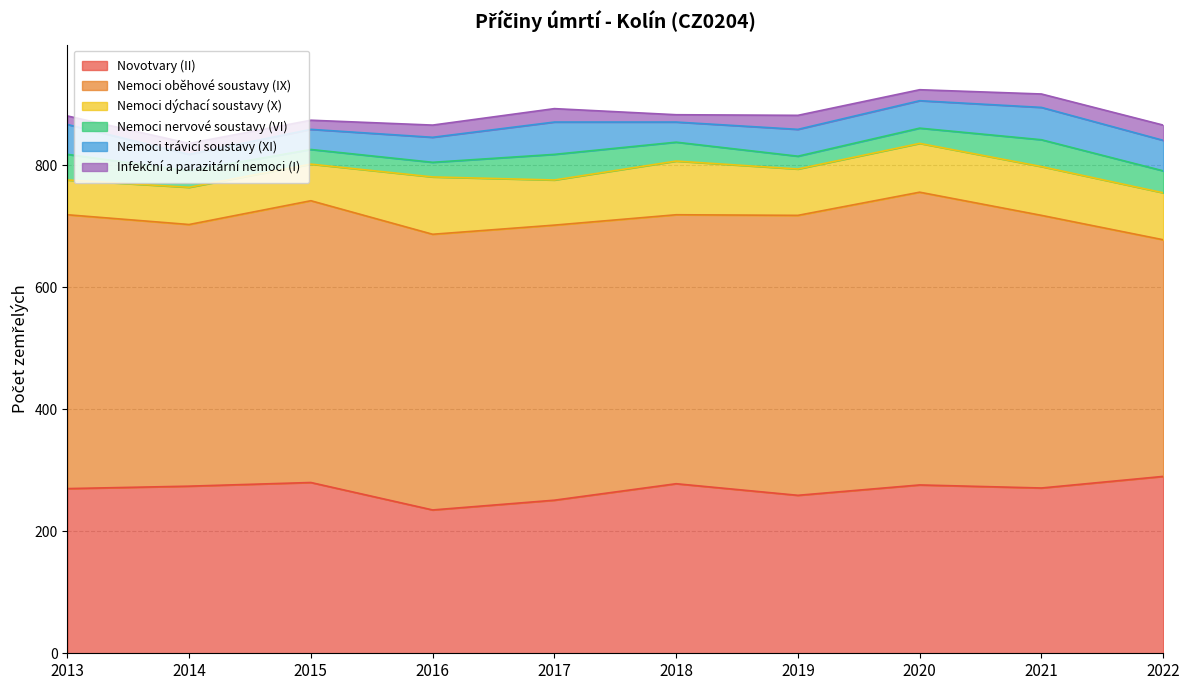

List the series in order of their peak value, lowest first.

Infekční a parazitární nemoci (I), Nemoci nervové soustavy (VI), Nemoci trávicí soustavy (XI), Nemoci dýchací soustavy (X), Novotvary (II), Nemoci oběhové soustavy (IX)